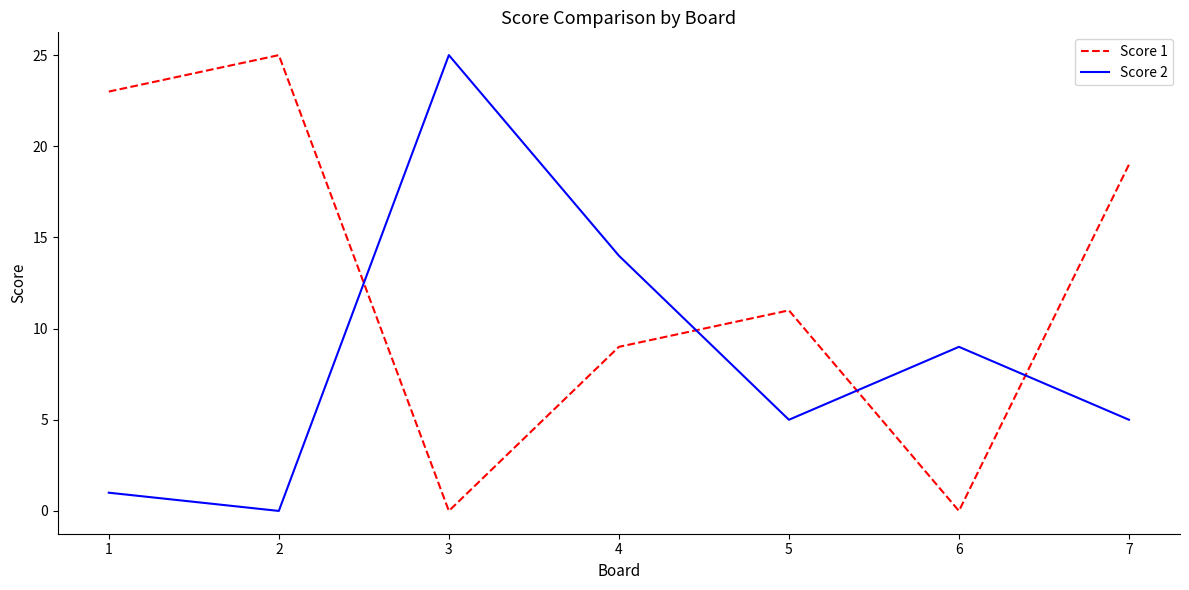

Reading right to left, extract all data points from this chart.

Score 1: 19	0	11	9	0	25	23
Score 2: 5	9	5	14	25	0	1